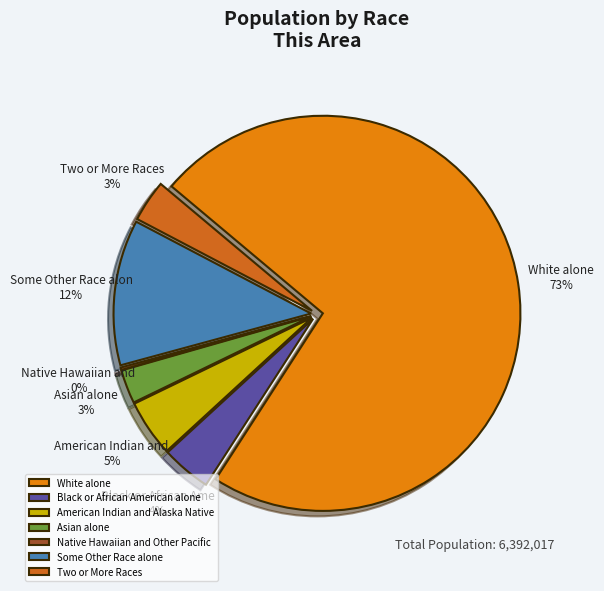

Which category accounts for the majority?

White alone